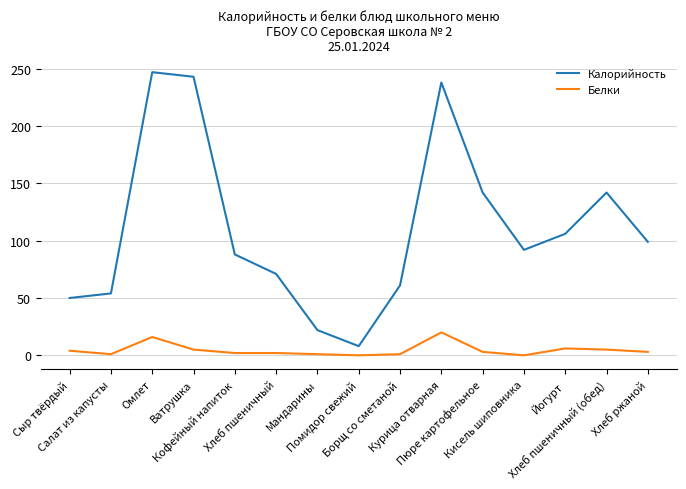

How many lines are shown in the chart?

2